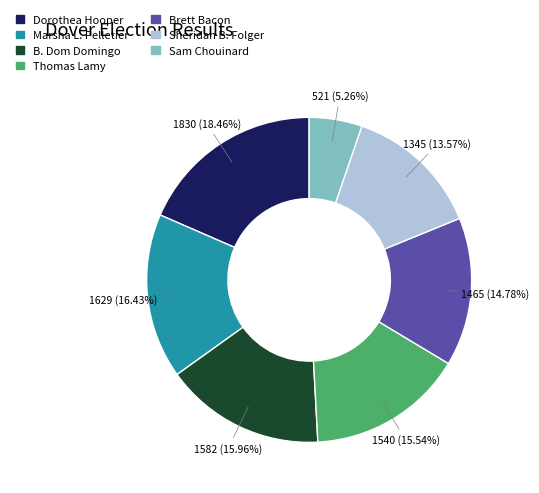

Does B. Dom Domingo represent more than half of the total?

No